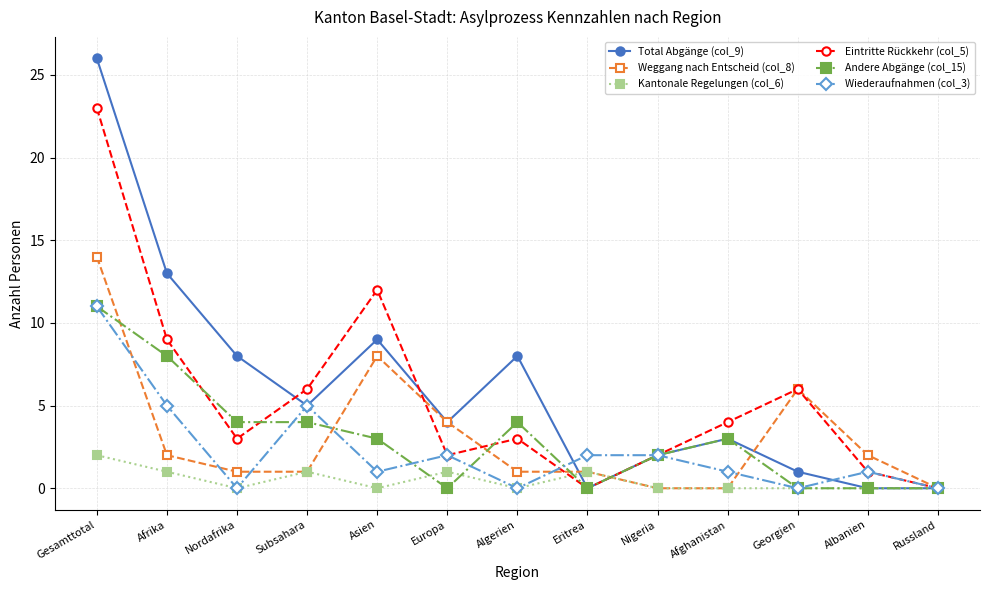

In Eintritte Rückkehr (col_5), how many points are lower than both neighbors (excluding endpoints)?

3